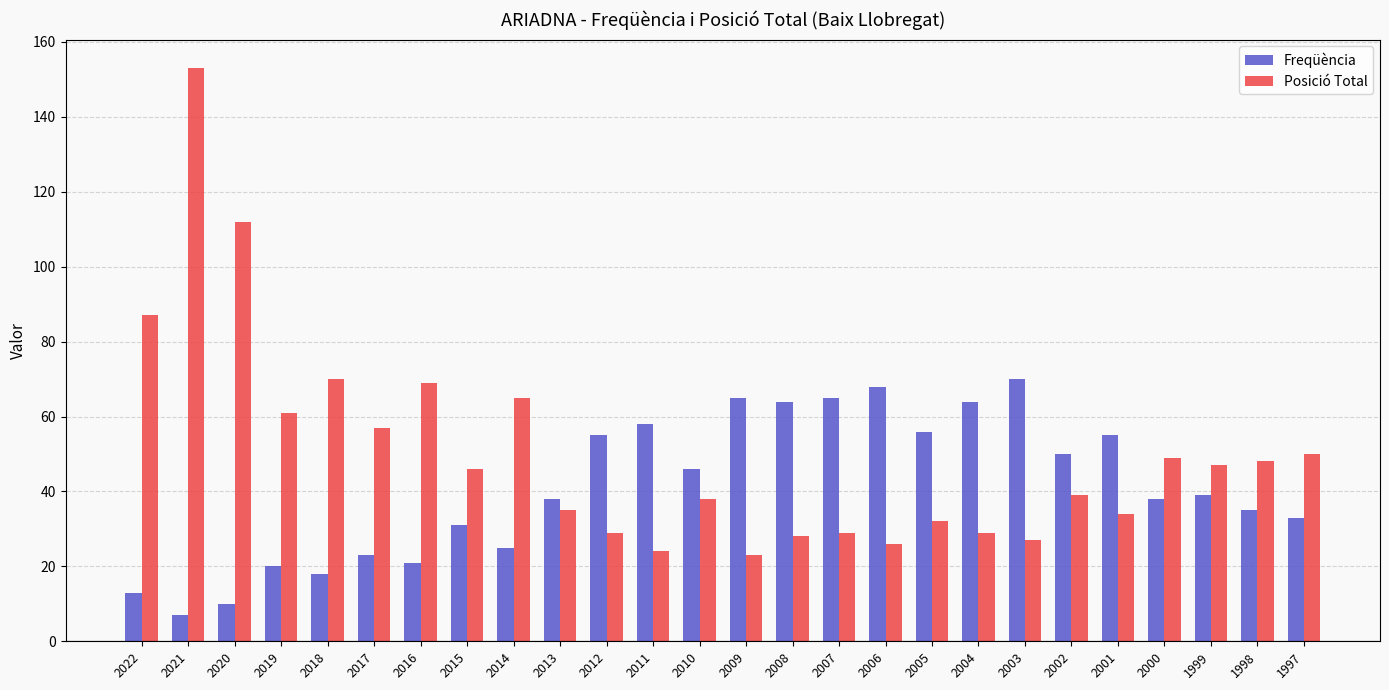

What is the average value of the Freqüència series?

41